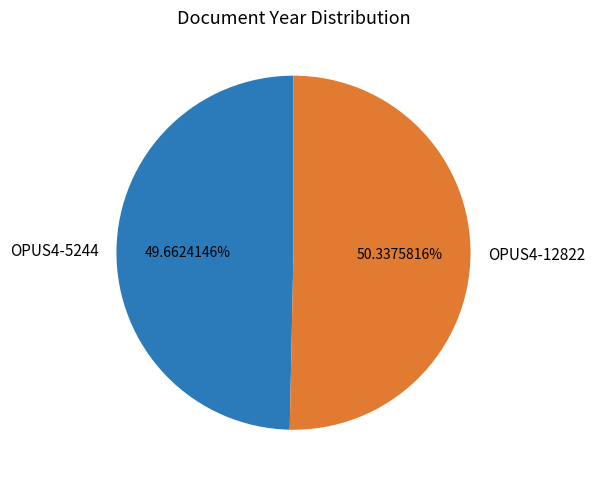

To the nearest percent, what is the average slice percentage?

50%